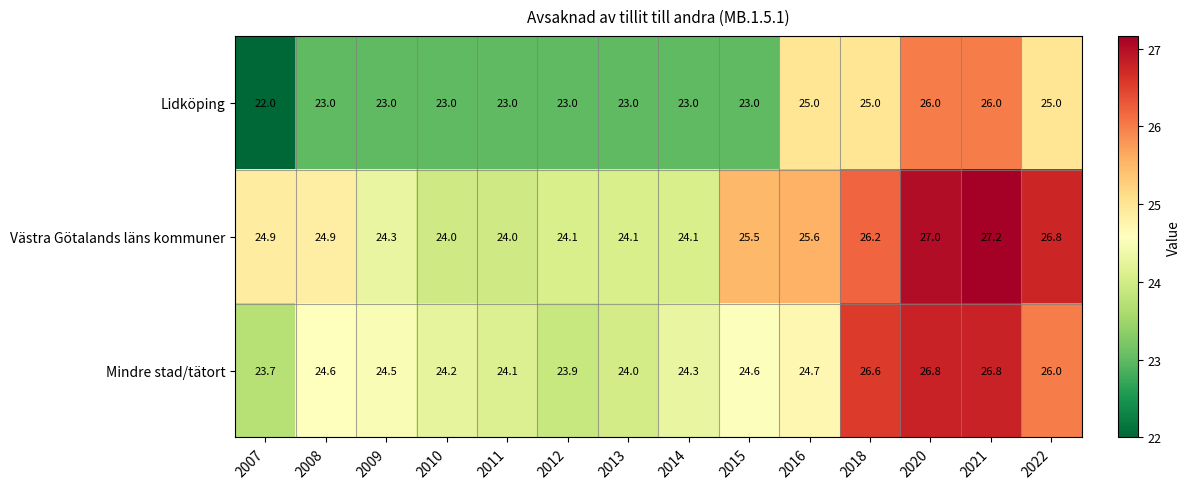

Where does the Mindre stad/tätort series first go above 24?

2008